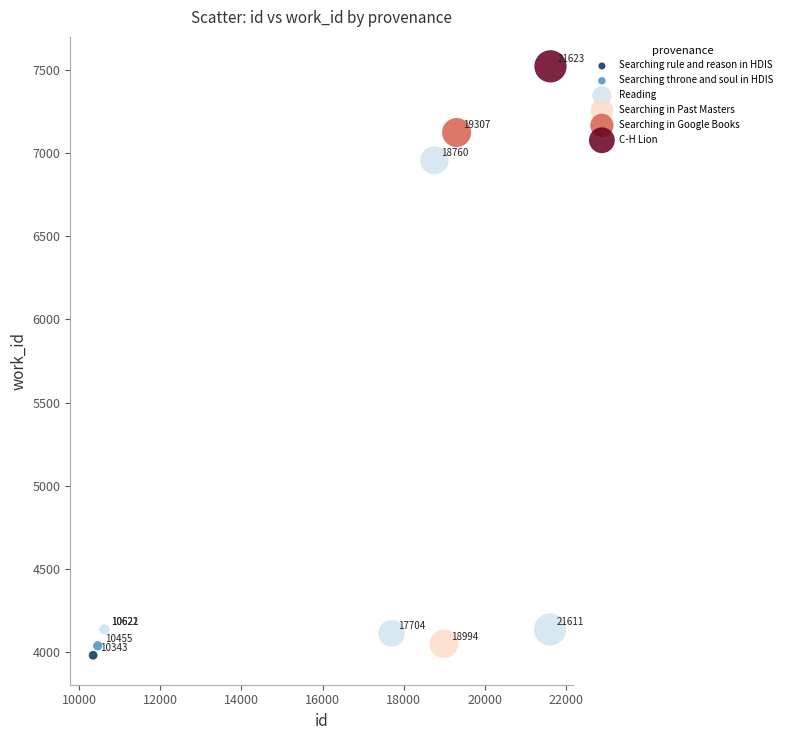

What are all the series names shown in the legend?

Searching rule and reason in HDIS, Searching throne and soul in HDIS, Reading, Searching in Past Masters, Searching in Google Books, C-H Lion